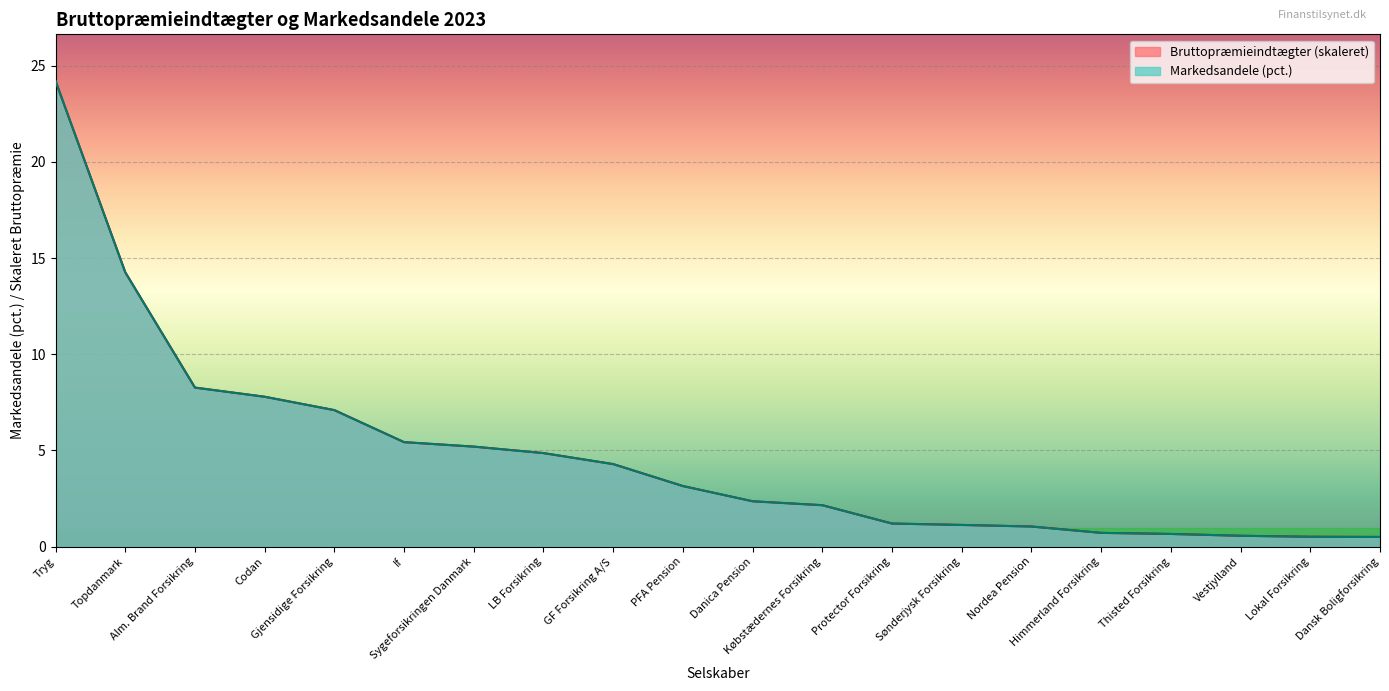

Reading right to left, extract all data points from this chart.

Bruttopræmieindtægter: Dansk Boligforsikring=0.5	Lokal Forsikring=0.5	Vestjylland=0.6	Thisted Forsikring=0.7	Himmerland Forsikring=0.7	Nordea Pension=1.0	Sønderjysk Forsikring=1.1	Protector Forsikring=1.2	Købstædernes Forsikring=2.2	Danica Pension=2.4	PFA Pension=3.1	GF Forsikring A/S=4.3	LB Forsikring=4.9	Sygeforsikringen Danmark=5.2	If=5.4	Gjensidige Forsikring=7.1	Codan=7.8	Alm. Brand Forsikring=8.3	Topdanmark=14.3	Tryg=24.2
Markedsandele (pct.): Dansk Boligforsikring=0.5	Lokal Forsikring=0.5	Vestjylland=0.6	Thisted Forsikring=0.7	Himmerland Forsikring=0.7	Nordea Pension=1.0	Sønderjysk Forsikring=1.1	Protector Forsikring=1.2	Købstædernes Forsikring=2.2	Danica Pension=2.4	PFA Pension=3.1	GF Forsikring A/S=4.3	LB Forsikring=4.9	Sygeforsikringen Danmark=5.2	If=5.4	Gjensidige Forsikring=7.1	Codan=7.8	Alm. Brand Forsikring=8.3	Topdanmark=14.3	Tryg=24.2